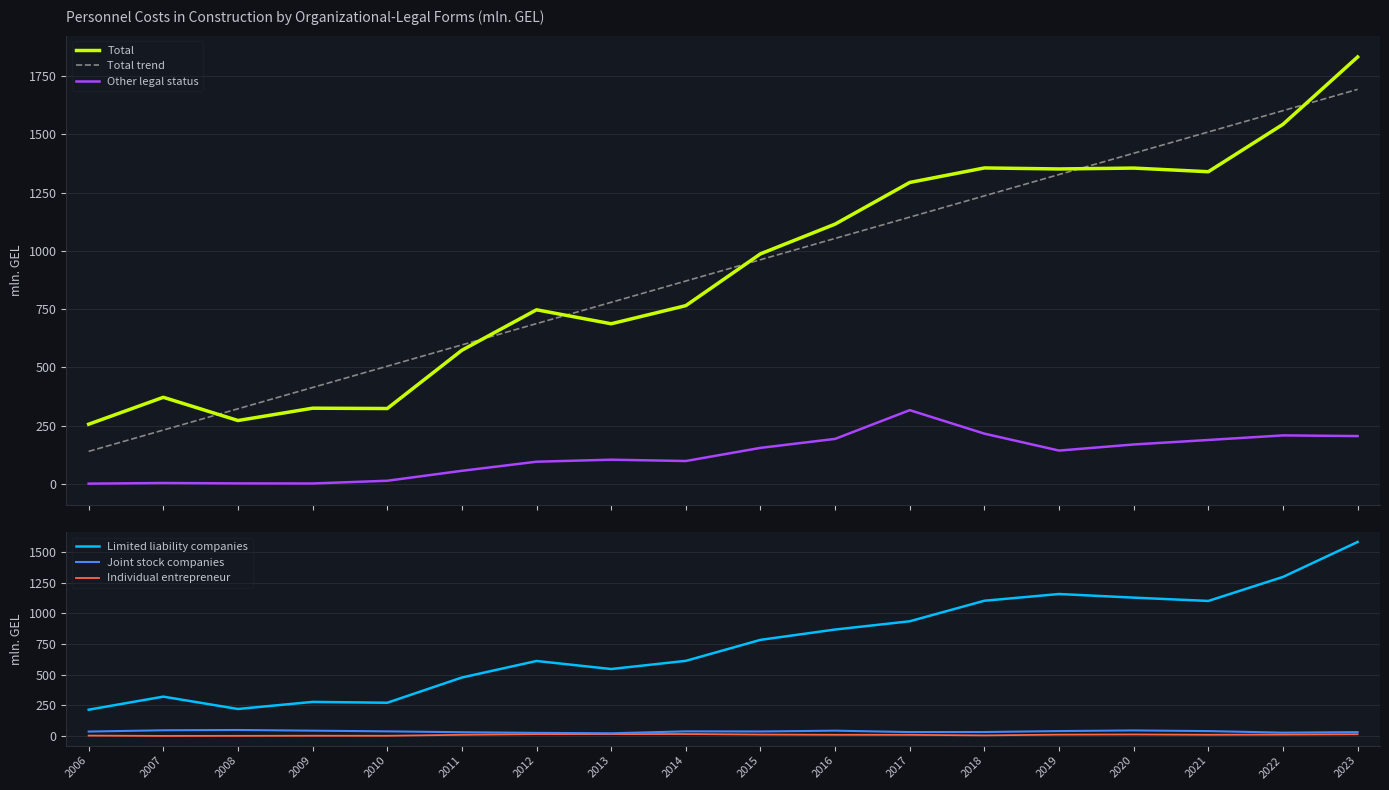

Reading left to right, extract all data points from this chart.

Total: 256.4	372.0	272.3	325.2	323.8	573.9	747.6	687.6	765.4	987.7	1115.3	1294.1	1356.4	1352.1	1355.8	1340.2	1543.6	1832.7
Total trend: 139.9	231.3	322.7	414.1	505.5	596.9	688.3	779.7	871.1	962.5	1053.9	1145.3	1236.7	1328.1	1419.4	1510.8	1602.2	1693.6
Other legal status: 1.4	4.1	2.5	2.1	13.8	56.5	95.5	104.2	98.5	154.9	193.5	316.8	216.0	143.3	169.5	188.8	208.5	205.6
Limited liability companies: 214.3	320.7	220.0	277.8	270.8	476.6	611.4	545.8	612.4	783.6	867.8	935.2	1102.6	1157.4	1128.0	1100.9	1296.7	1581.7
Joint stock companies: 36.0	46.4	48.8	43.2	37.6	30.6	25.4	22.0	37.7	36.6	43.2	31.8	32.2	40.0	45.1	39.7	27.2	31.5
Individual entrepreneur: 3.0	0.4	0.9	1.9	1.6	9.5	14.8	15.0	15.7	11.5	9.7	9.2	4.8	10.8	12.4	9.8	11.2	13.9